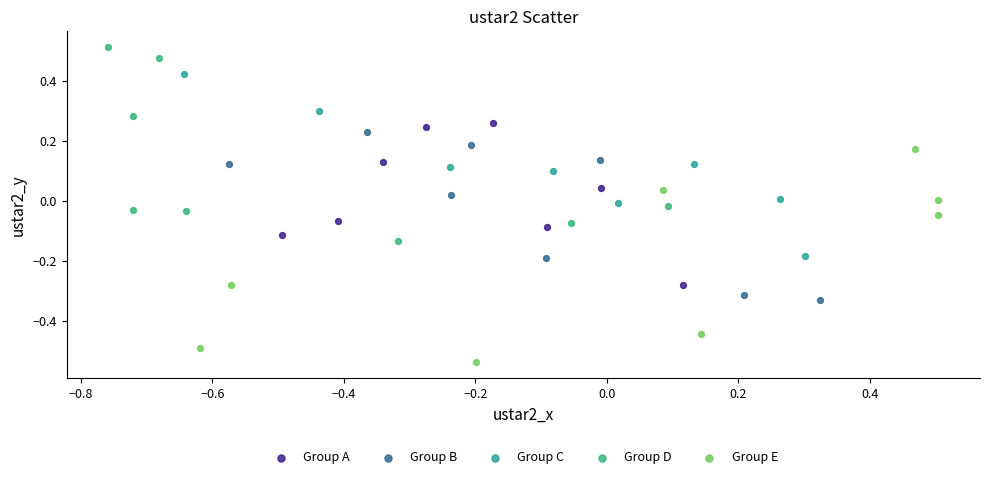

Which series has the largest Y range (max minus min)?

Group E